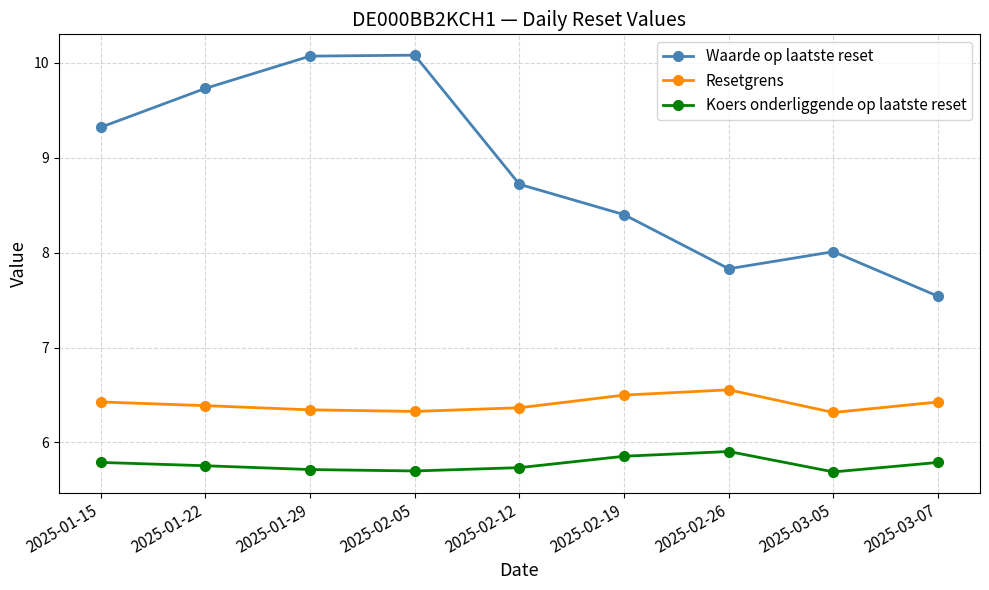

At 2025-01-29, list the series in order from largest to smallest.

Waarde op laatste reset, Resetgrens, Koers onderliggende op laatste reset